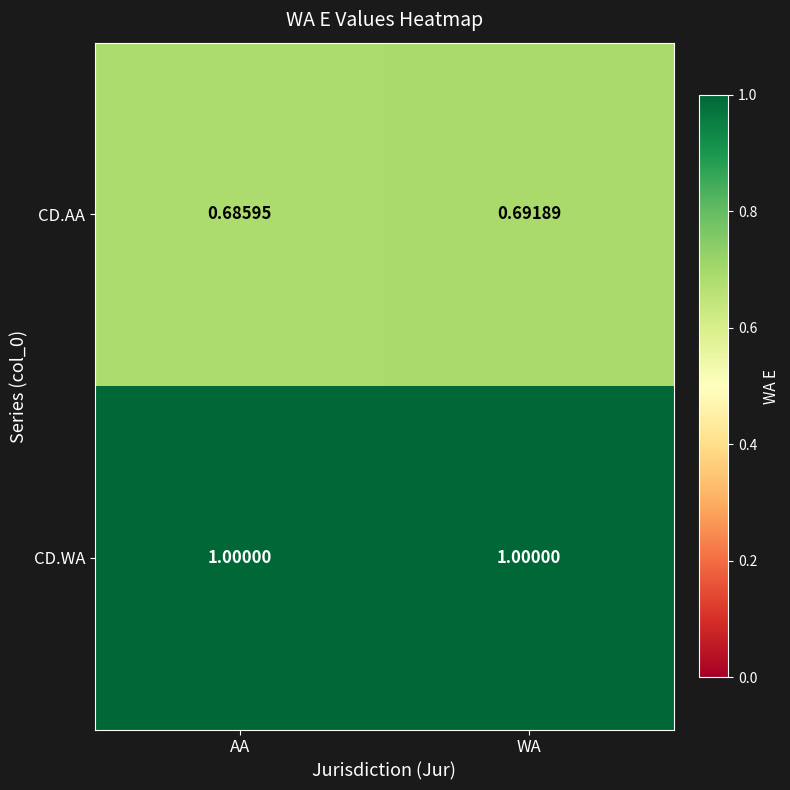

At how many categories does at least one series exceed 0?

2